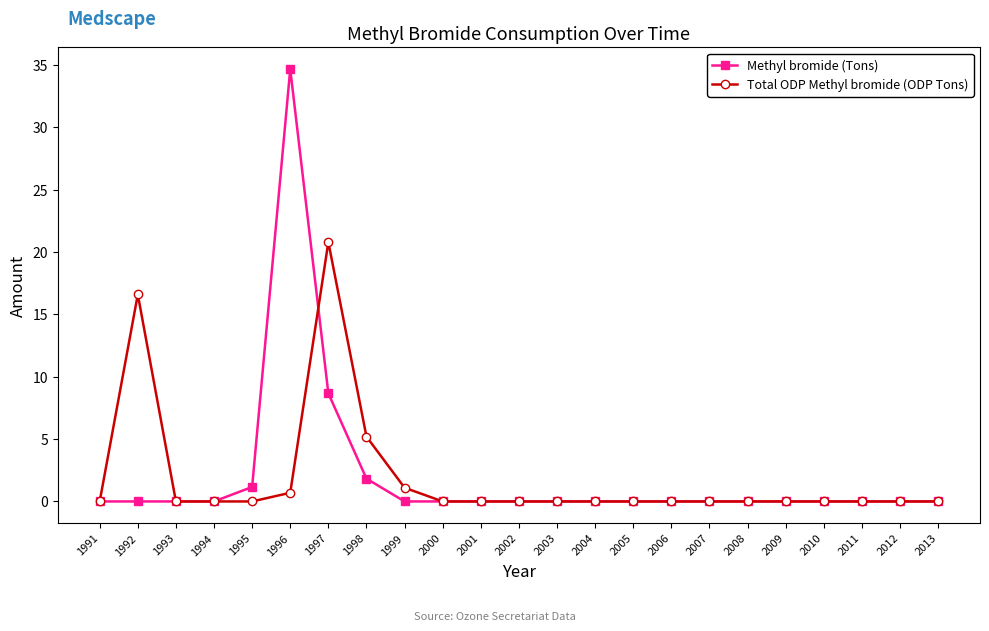

At which category does Total ODP Methyl bromide (ODP Tons) reach its first local peak?

1992